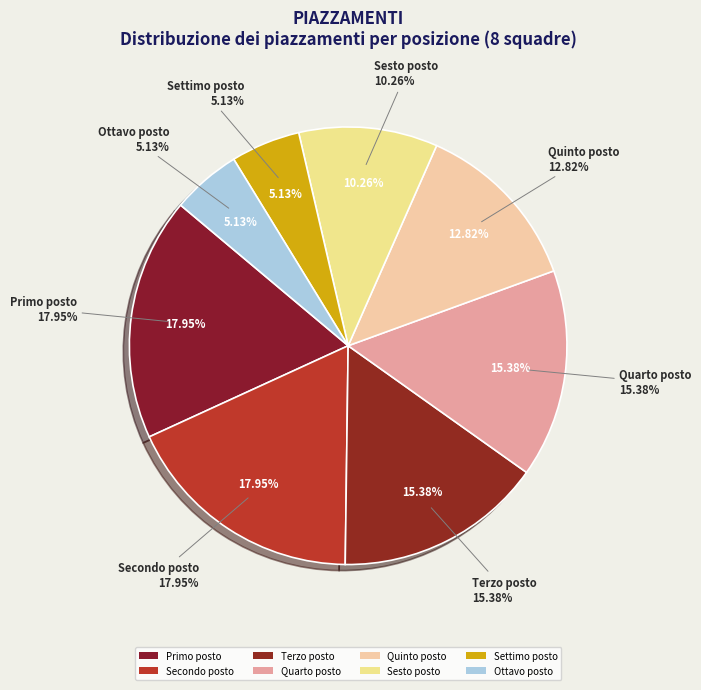

Which has a higher value, Secondo posto or Quinto posto?

Secondo posto